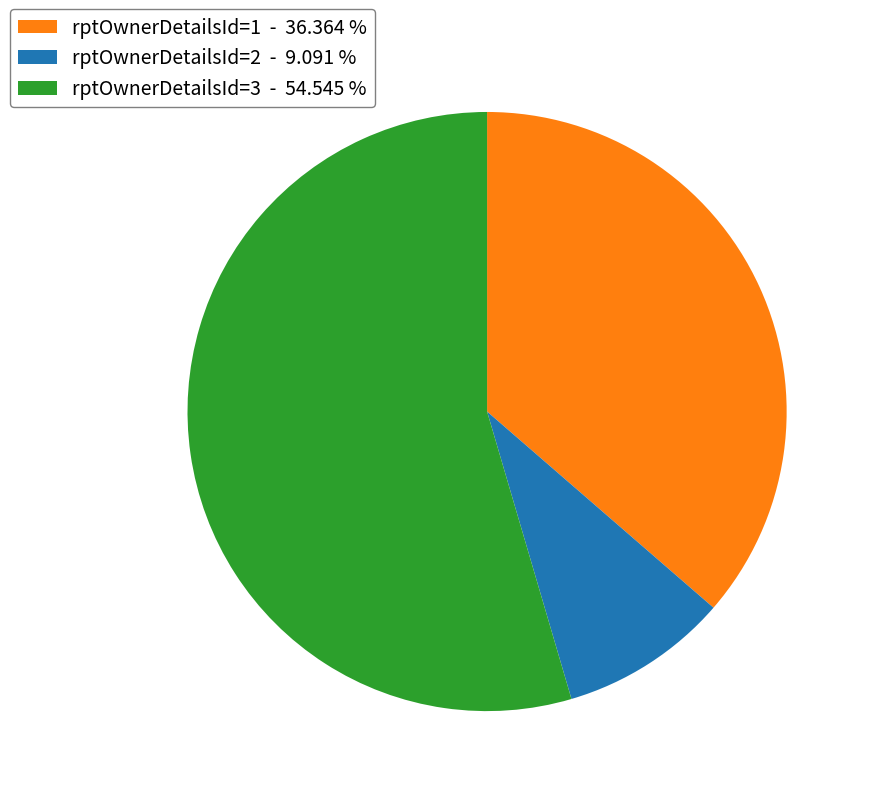

Rank the categories by value from lowest to highest.

rptOwnerDetailsId=2 - 9.091 %, rptOwnerDetailsId=1 - 36.364 %, rptOwnerDetailsId=3 - 54.545 %